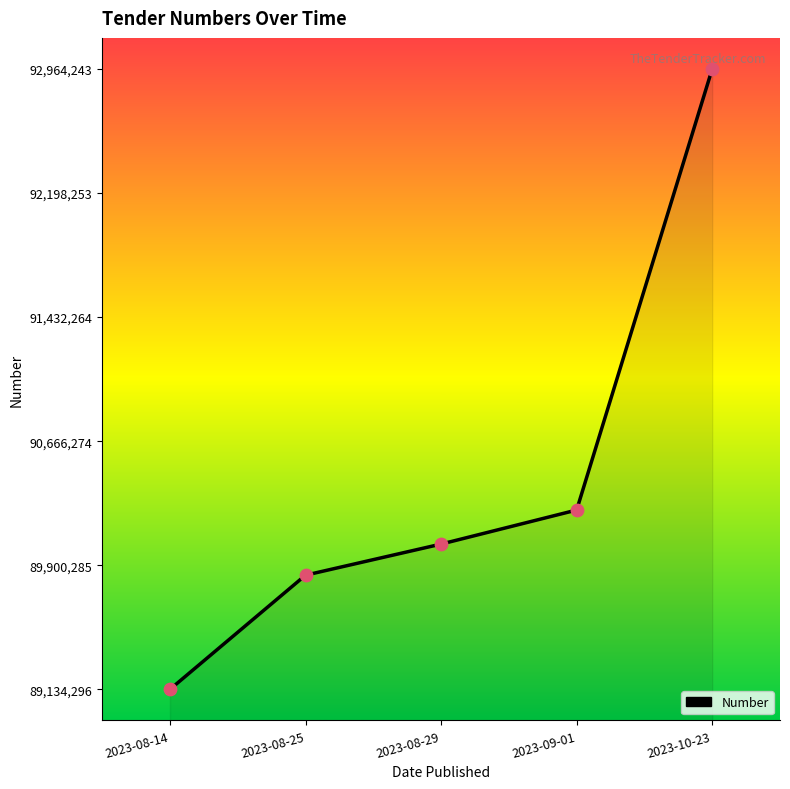

What is the change in value from 2023-08-29 to 2023-10-23?

+2933116